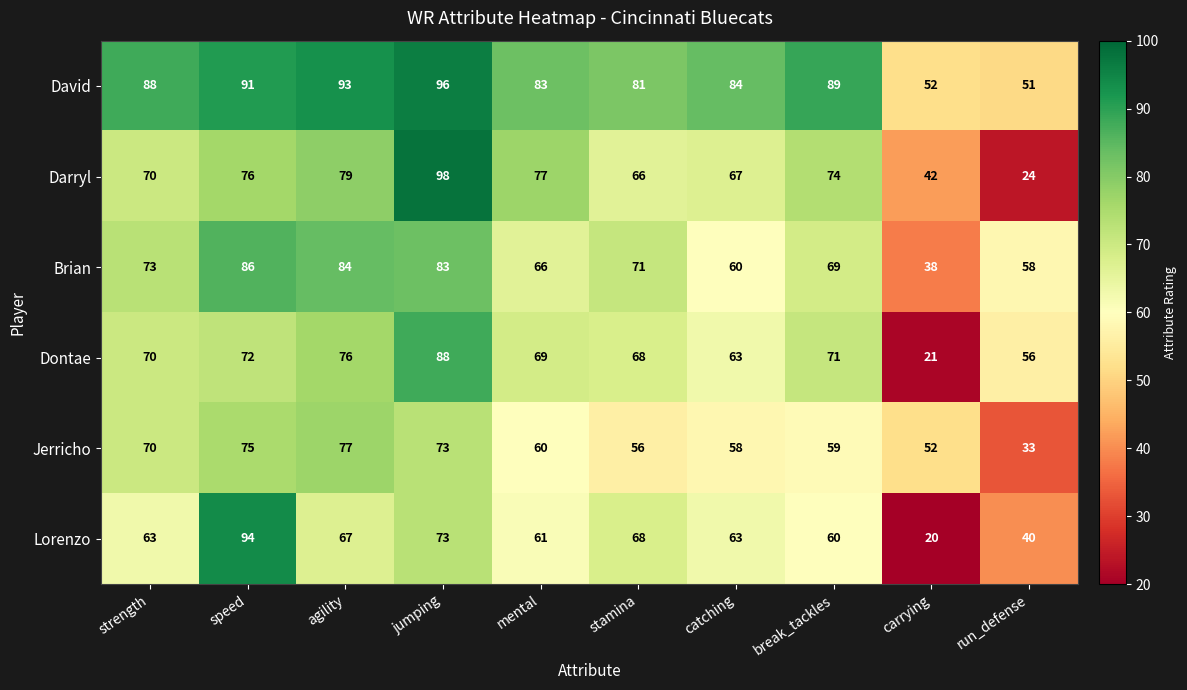

Where does the Jerricho series first go above 60?

strength